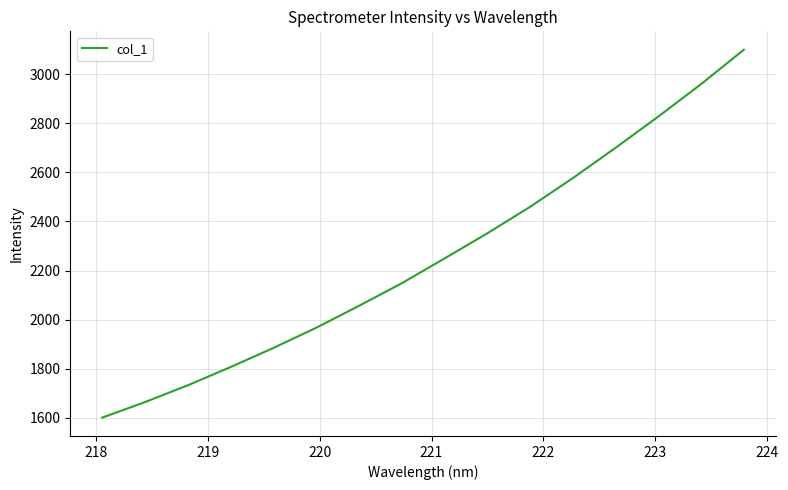

What is the greatest value displayed?

3100.5